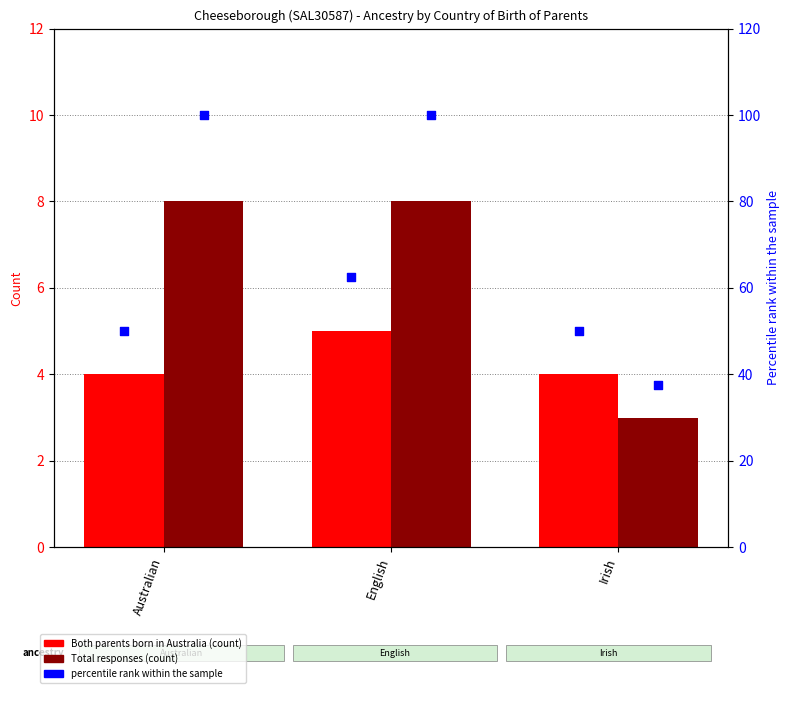

What is the total value across all series at Australian?

162.0